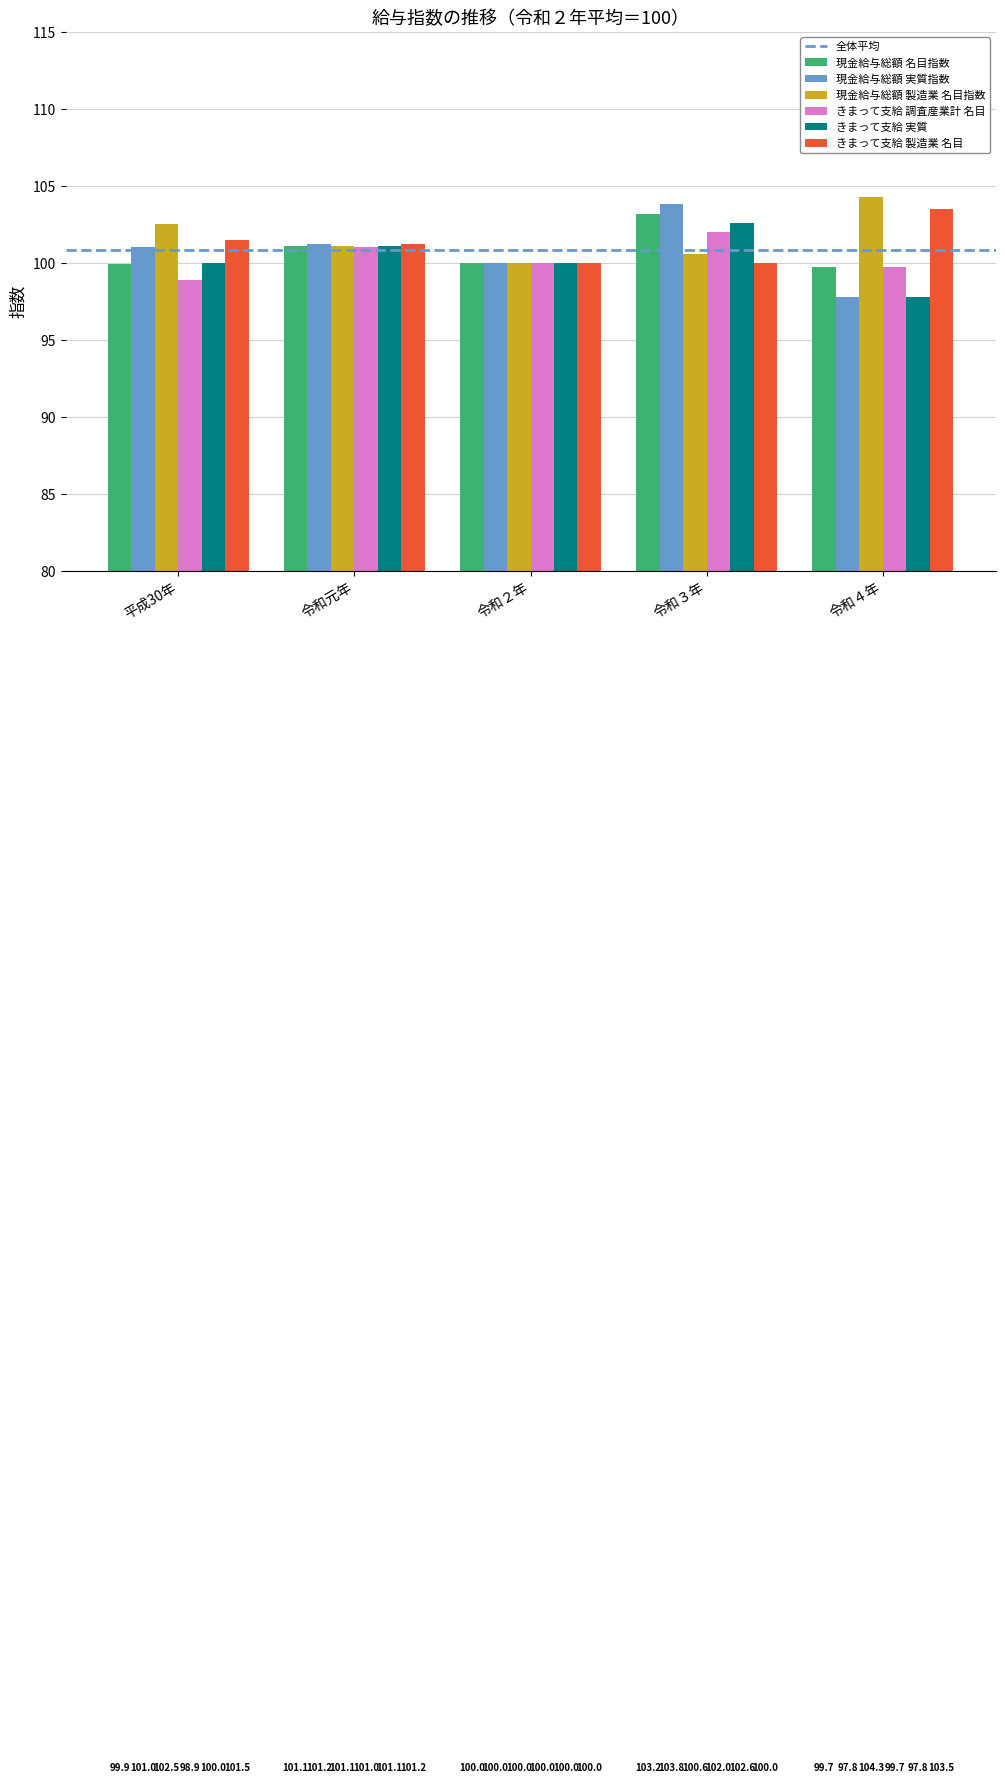

True or false: きまって支給 実質 has a value of 101.1 at 令和元年.

True